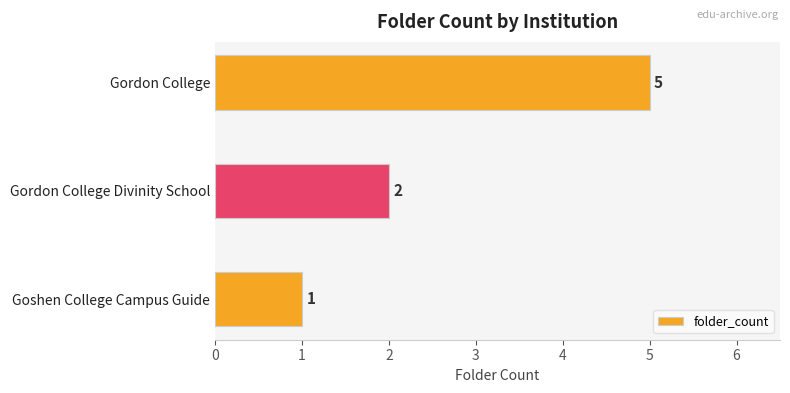

Reading top to bottom, list all the values displayed in this chart.

5	2	1